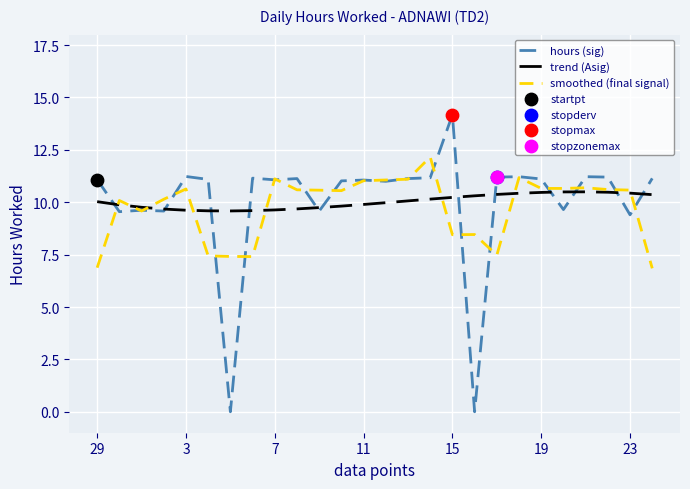

Which series has the widest spread of values?

hours (sig)